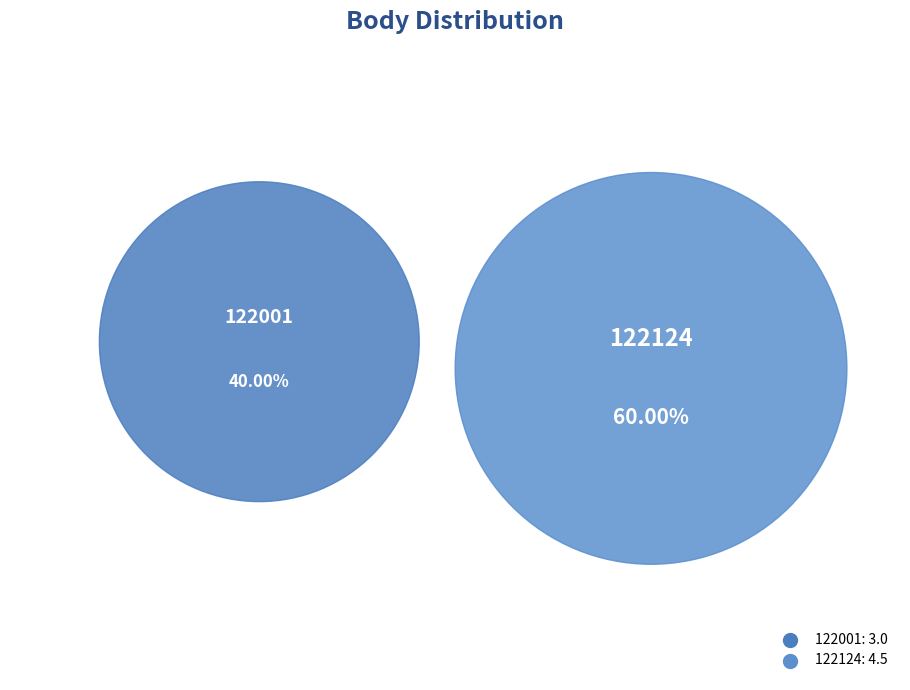

What is the largest slice in the pie chart?

122124